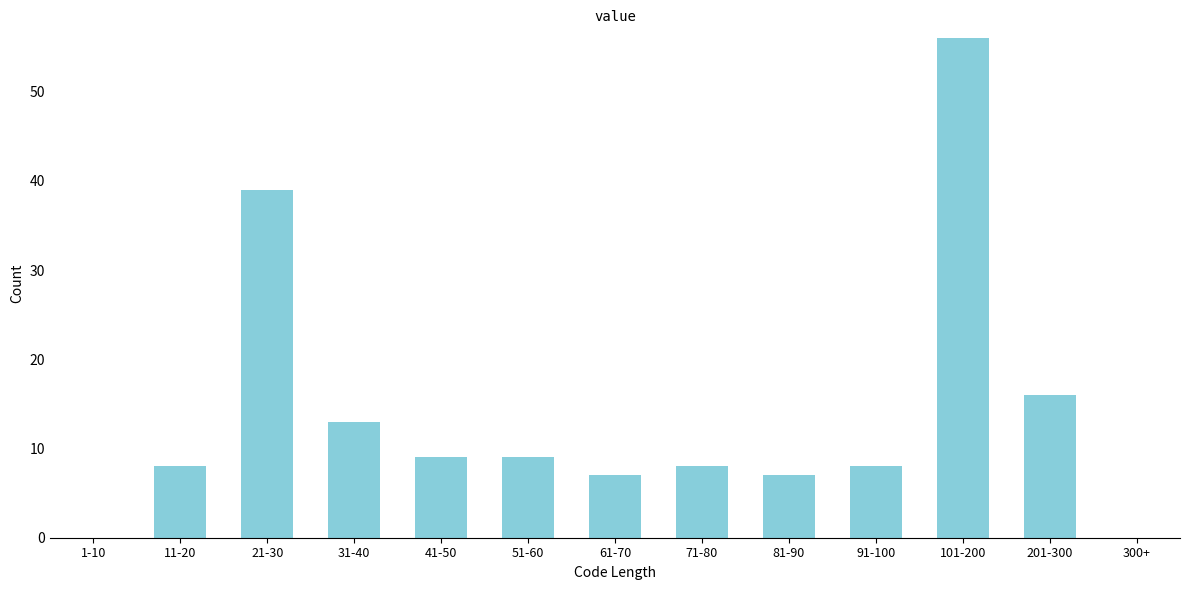

Reading left to right, list all the values displayed in this chart.

1-10=0	11-20=8	21-30=39	31-40=13	41-50=9	51-60=9	61-70=7	71-80=8	81-90=7	91-100=8	101-200=56	201-300=16	300+=0